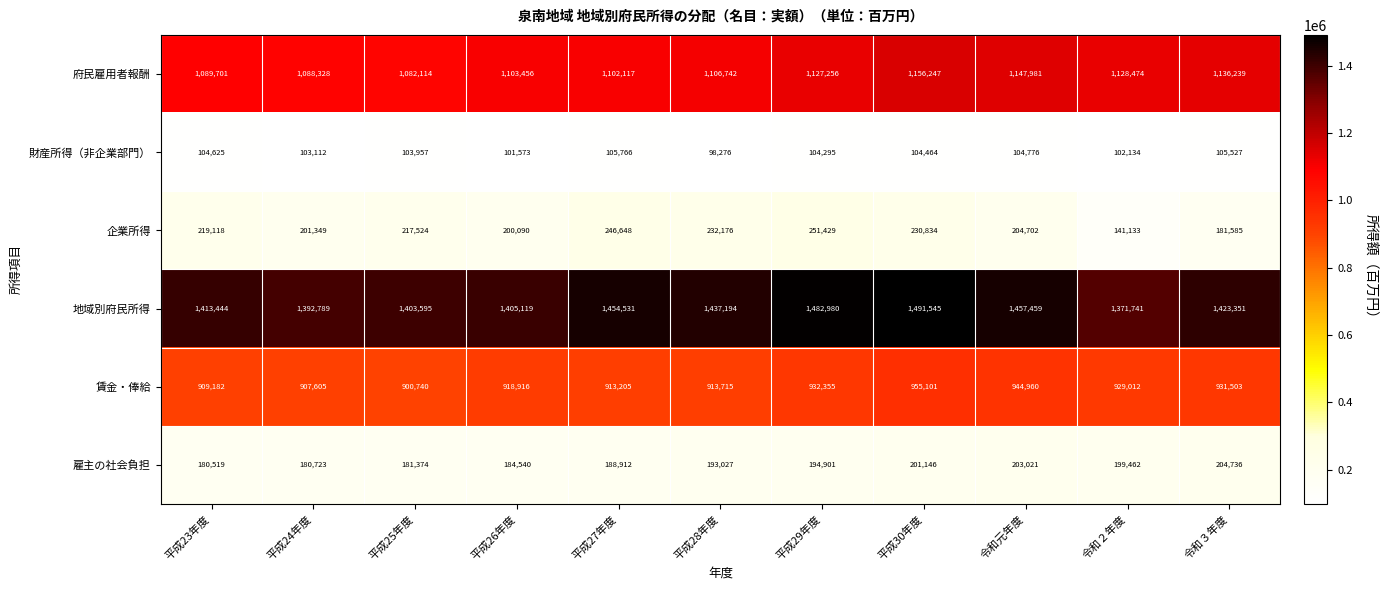

What is the approximate value of 雇主の社会負担 at 平成25年度?

181374